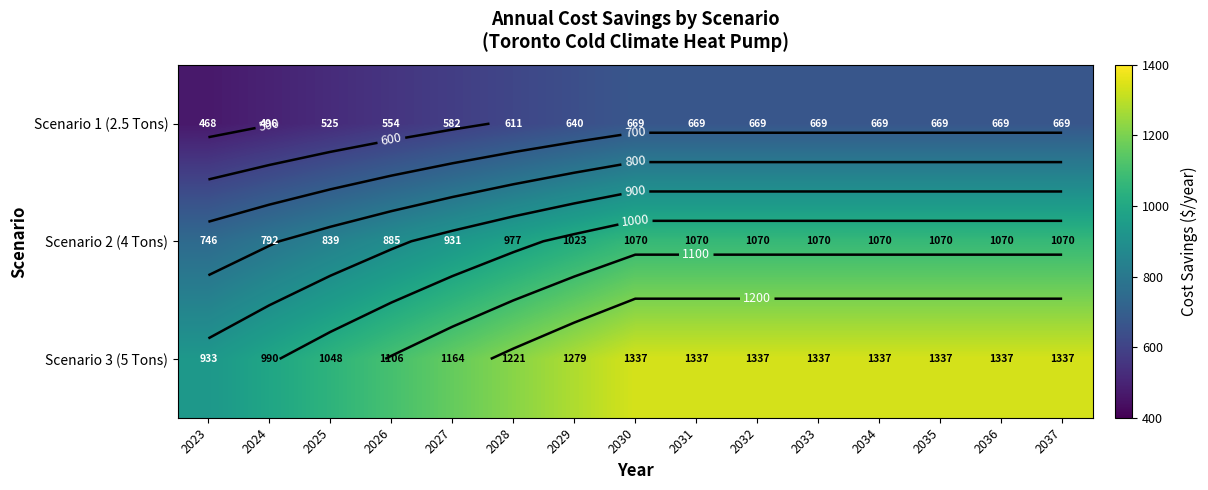

Which category has the highest value across all series?

2030